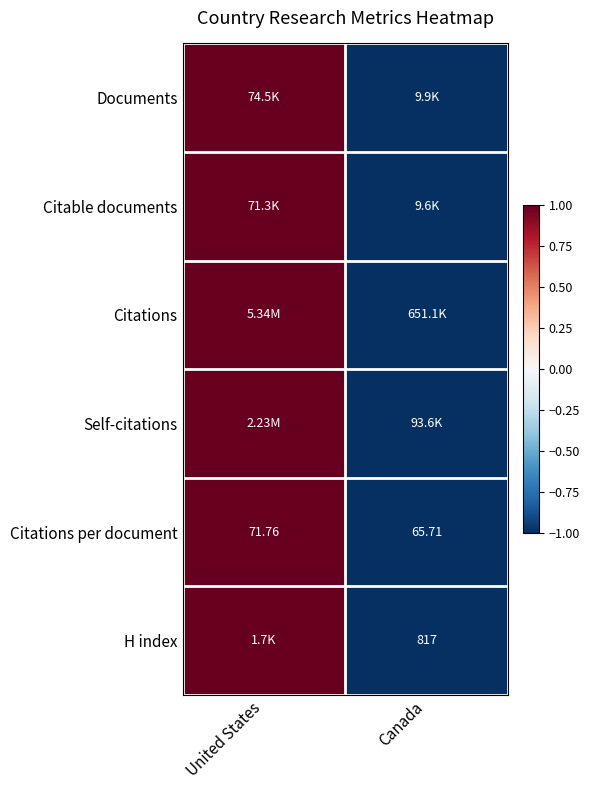

Where is Citations per document nearest to the value 68?

Canada